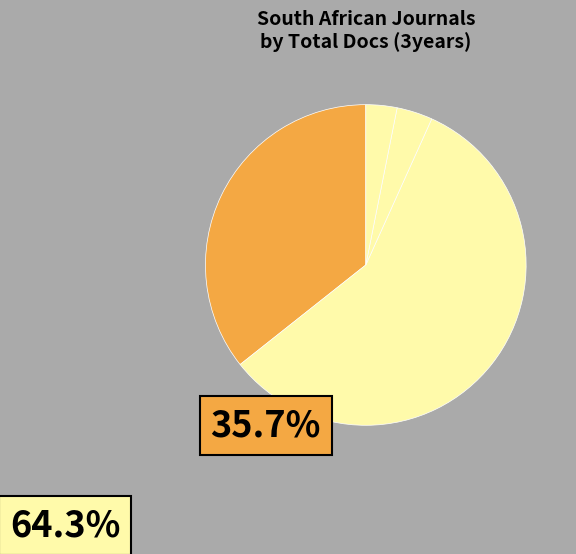

How many slices are in this pie chart?

4